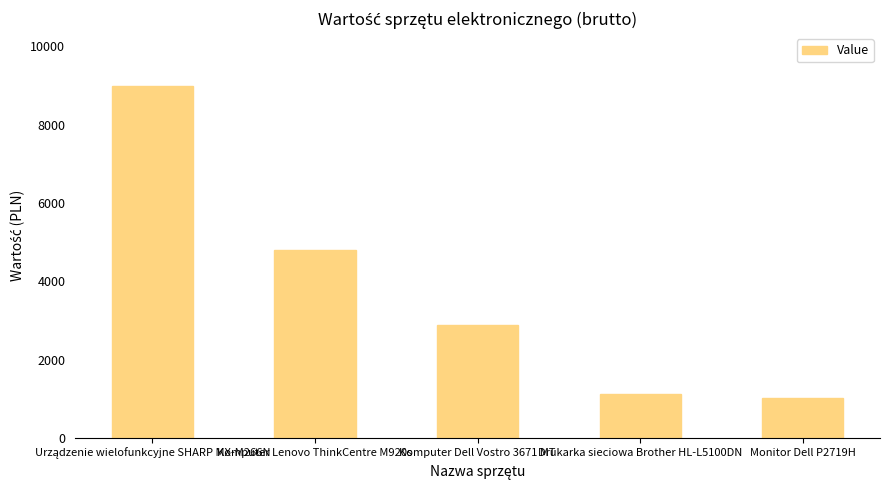

What is the ratio of the value at Monitor Dell P2719H to the value at Komputer Dell Vostro 3671 MT?

0.3